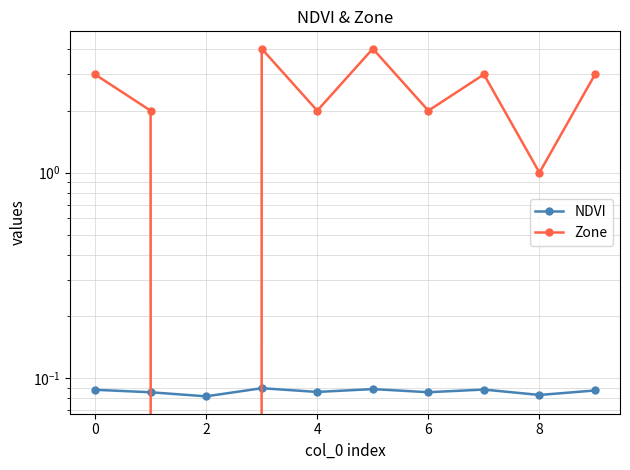

How many intersections are there between Zone and NDVI?

2